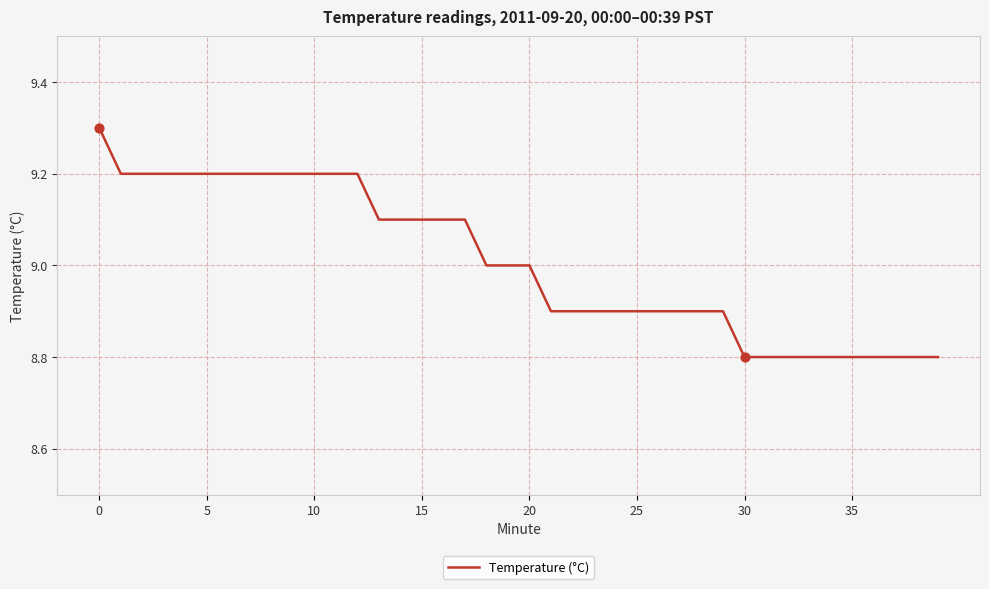

What is the maximum value shown in the chart?

9.3